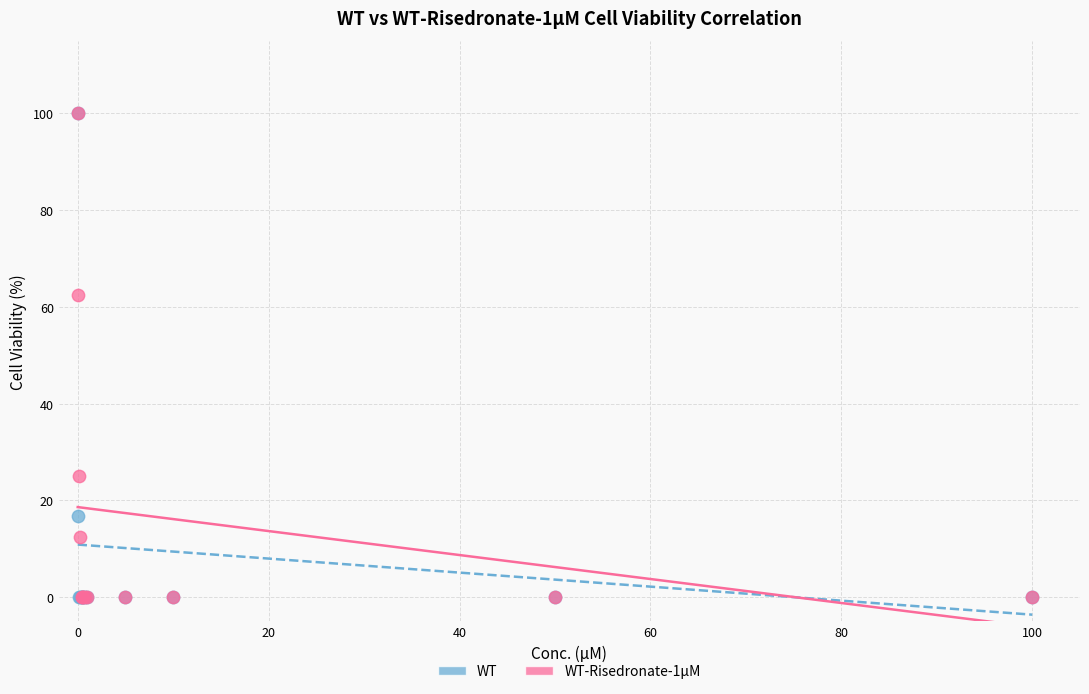

In the WT series, what Y value is closest to 50?

16.7